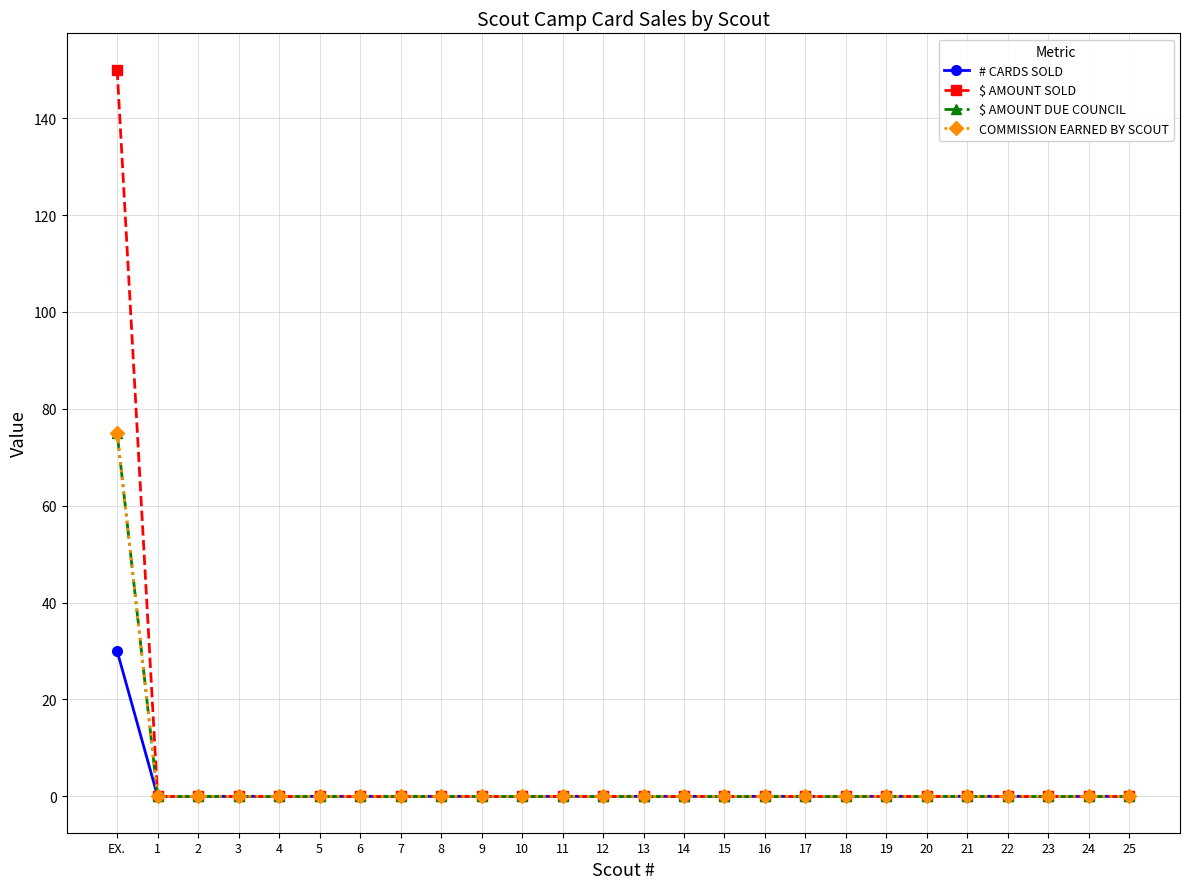

Does the chart have visible grid lines?

Yes